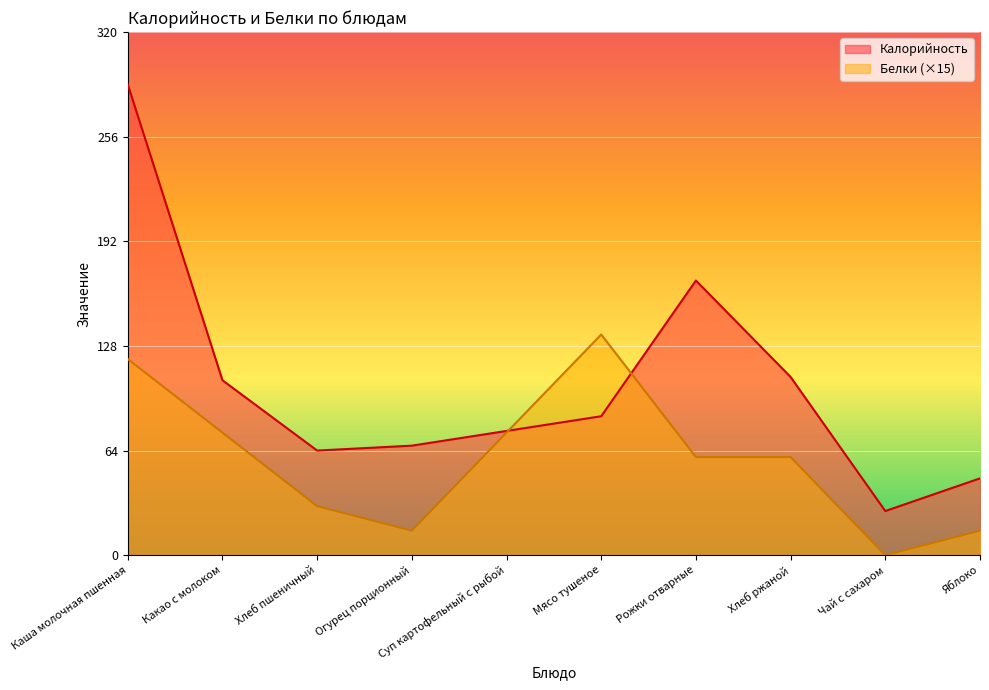

The Калорийность series shows 76 at Суп картофельный с рыбой. True or false?

True